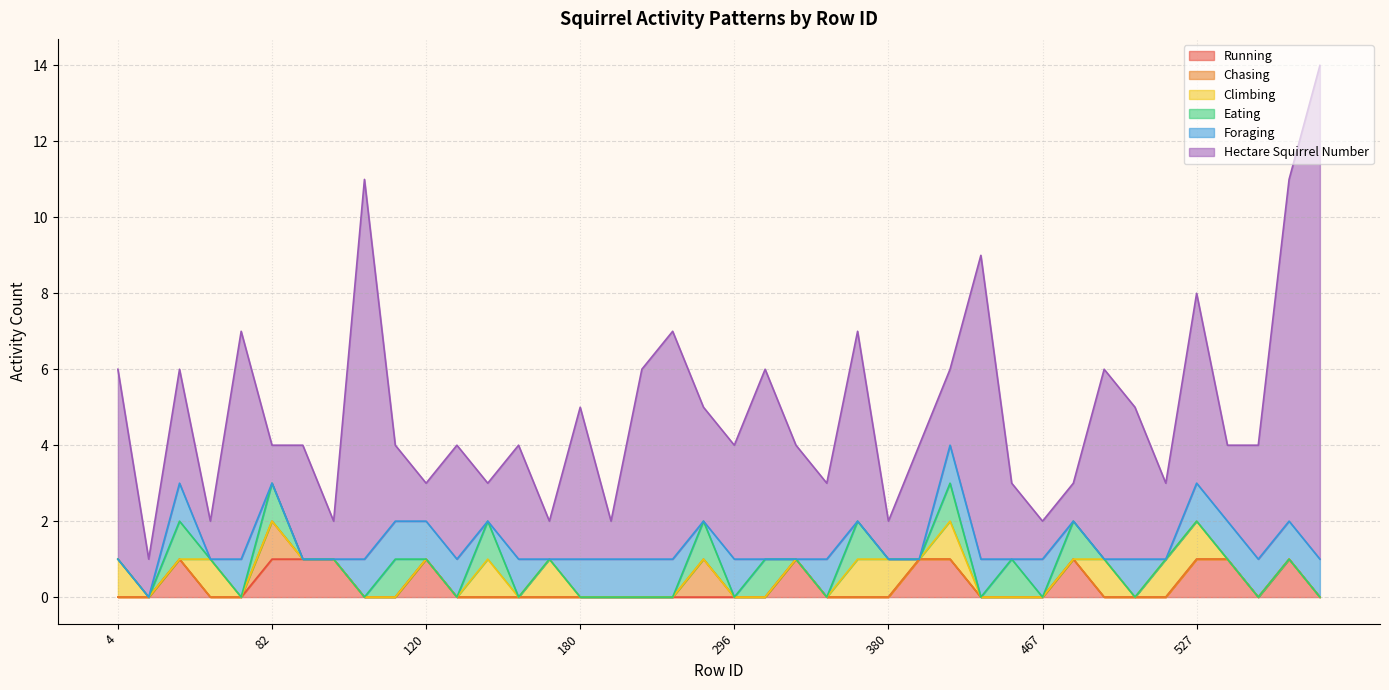

True or false: Foraging has more than 0 points higher than both neighbors.

True